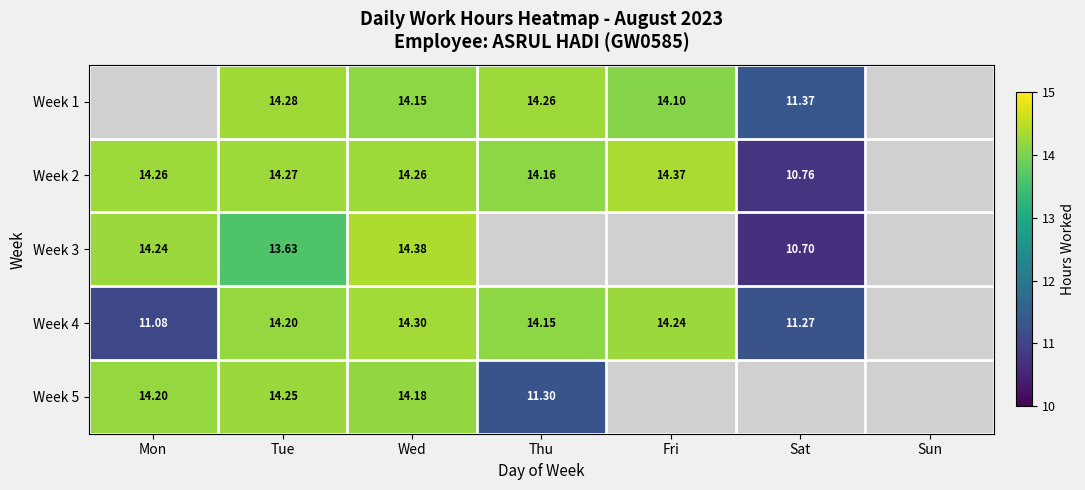

Is the value of Week 4 at Fri greater than the value of Week 1 at Tue?

No